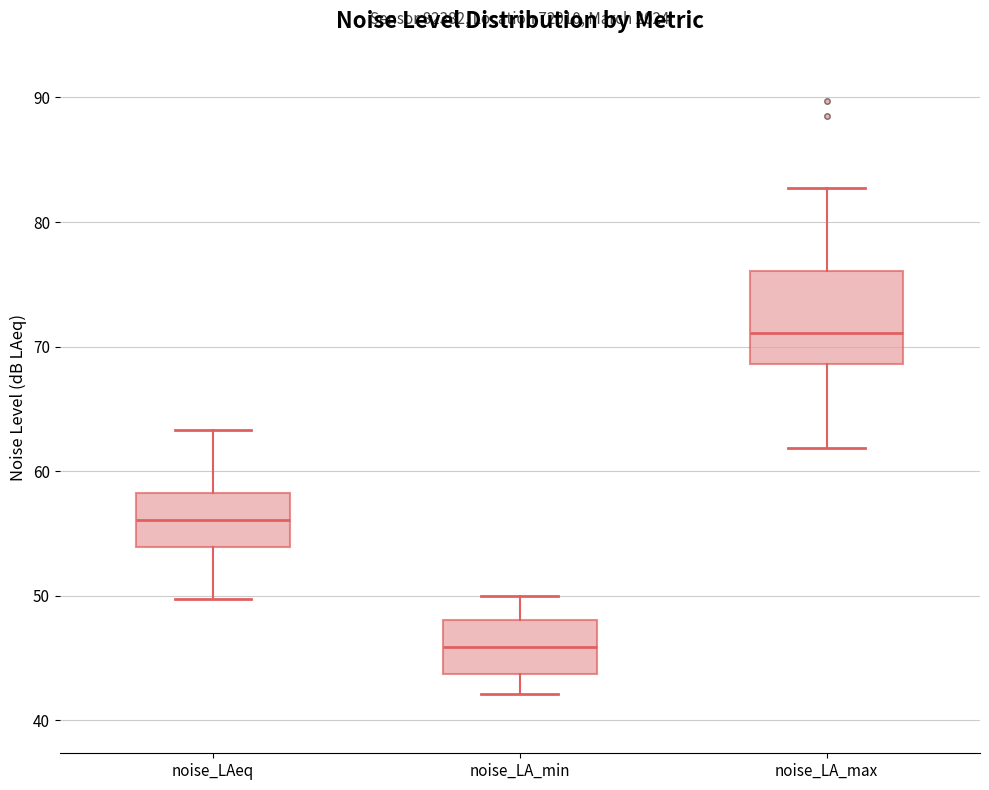

Which box has the highest median line?

noise_LA_max